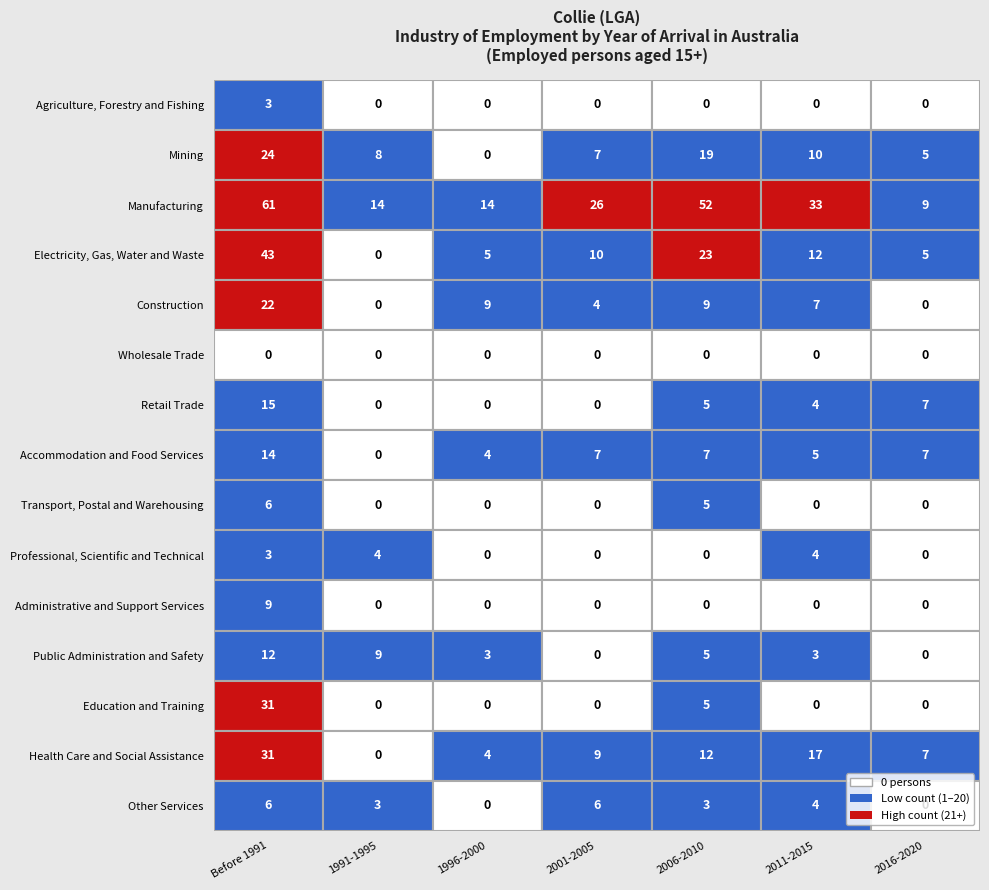

Reading right to left, transcribe all the data shown in this chart.

Agriculture, Forestry and Fishing: 0	0	0	0	0	0	3
Mining: 5	10	19	7	0	8	24
Manufacturing: 9	33	52	26	14	14	61
Electricity, Gas, Water and Waste: 5	12	23	10	5	0	43
Construction: 0	7	9	4	9	0	22
Wholesale Trade: 0	0	0	0	0	0	0
Retail Trade: 7	4	5	0	0	0	15
Accommodation and Food Services: 7	5	7	7	4	0	14
Transport, Postal and Warehousing: 0	0	5	0	0	0	6
Professional, Scientific and Technical: 0	4	0	0	0	4	3
Administrative and Support Services: 0	0	0	0	0	0	9
Public Administration and Safety: 0	3	5	0	3	9	12
Education and Training: 0	0	5	0	0	0	31
Health Care and Social Assistance: 7	17	12	9	4	0	31
Other Services: 0	4	3	6	0	3	6